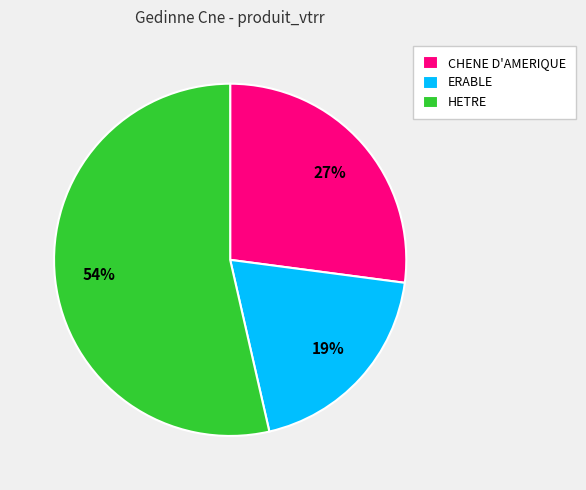

To the nearest percent, what is the combined percentage of ERABLE and HETRE?

73%